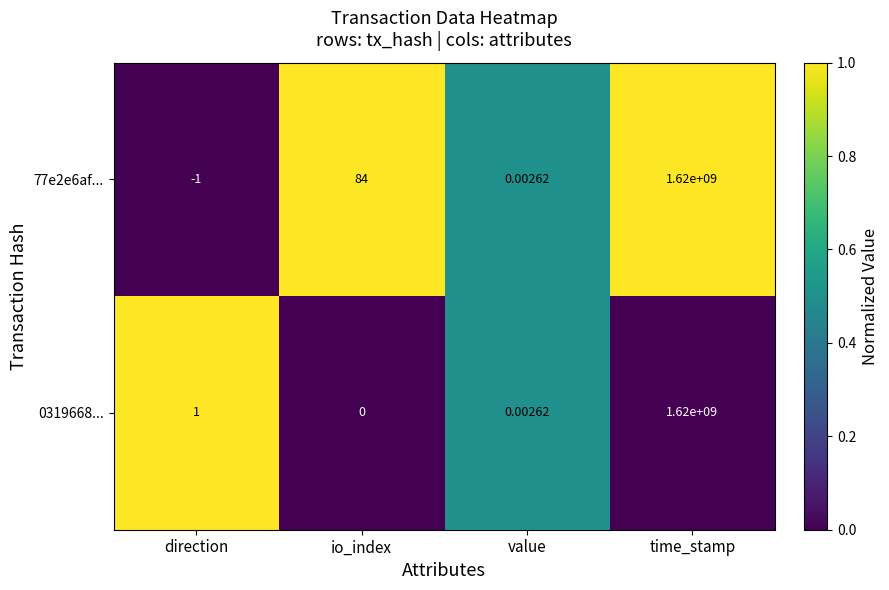

Which category has the highest value across all series?

time_stamp